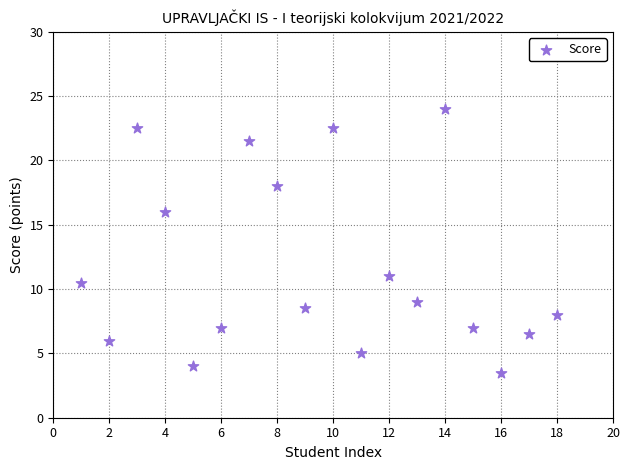

What Y value in the scatter plot is closest to 13?

11.0